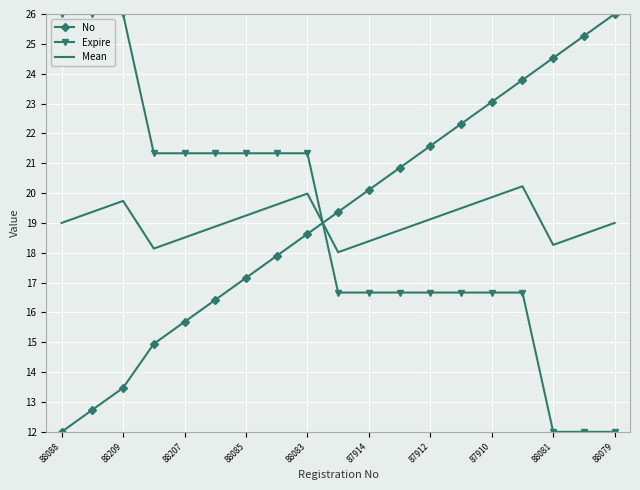

What is the difference between the maximum and second lowest values in the Mean series?

2.1